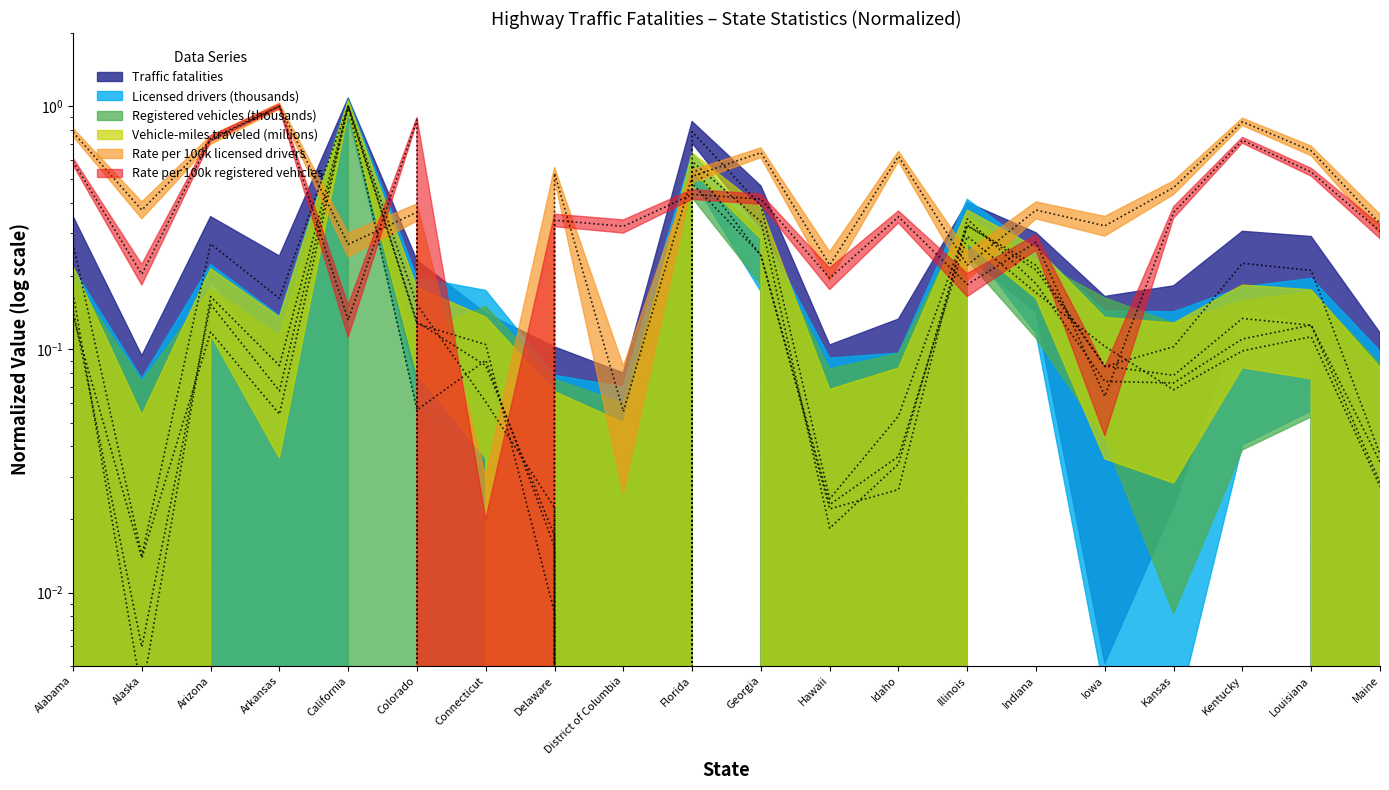

Which has a higher value, Iowa or Illinois?

Illinois